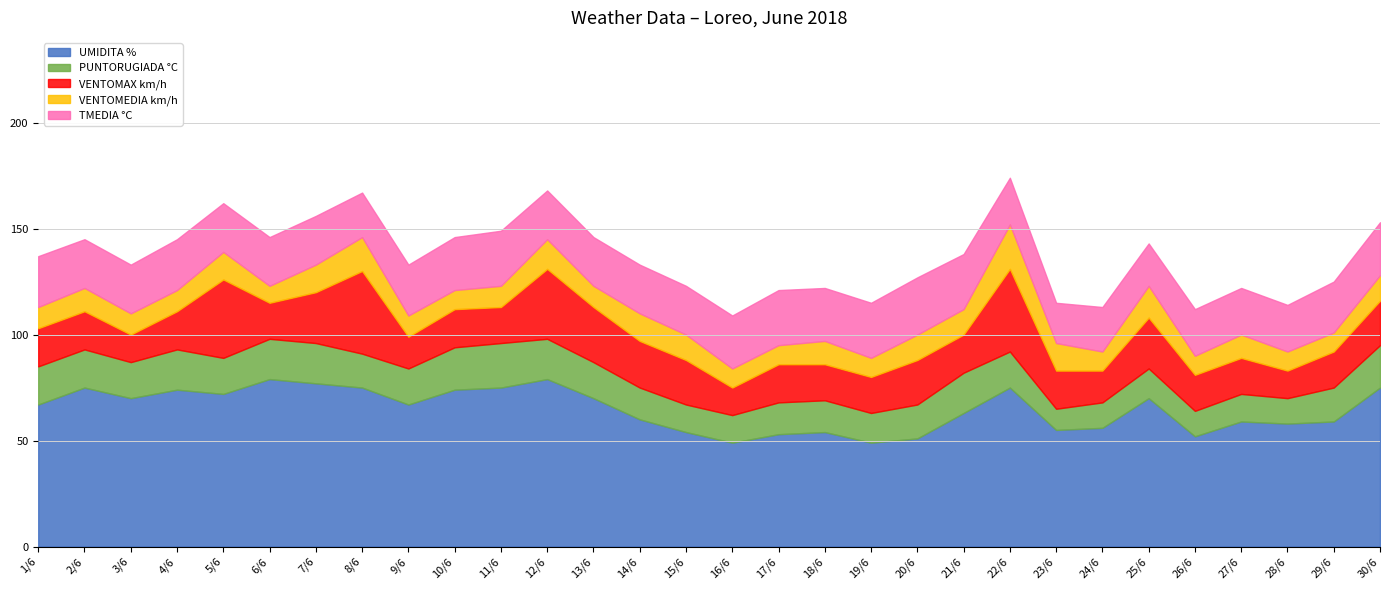

How many data points in VENTOMEDIA km/h are above 11?

12